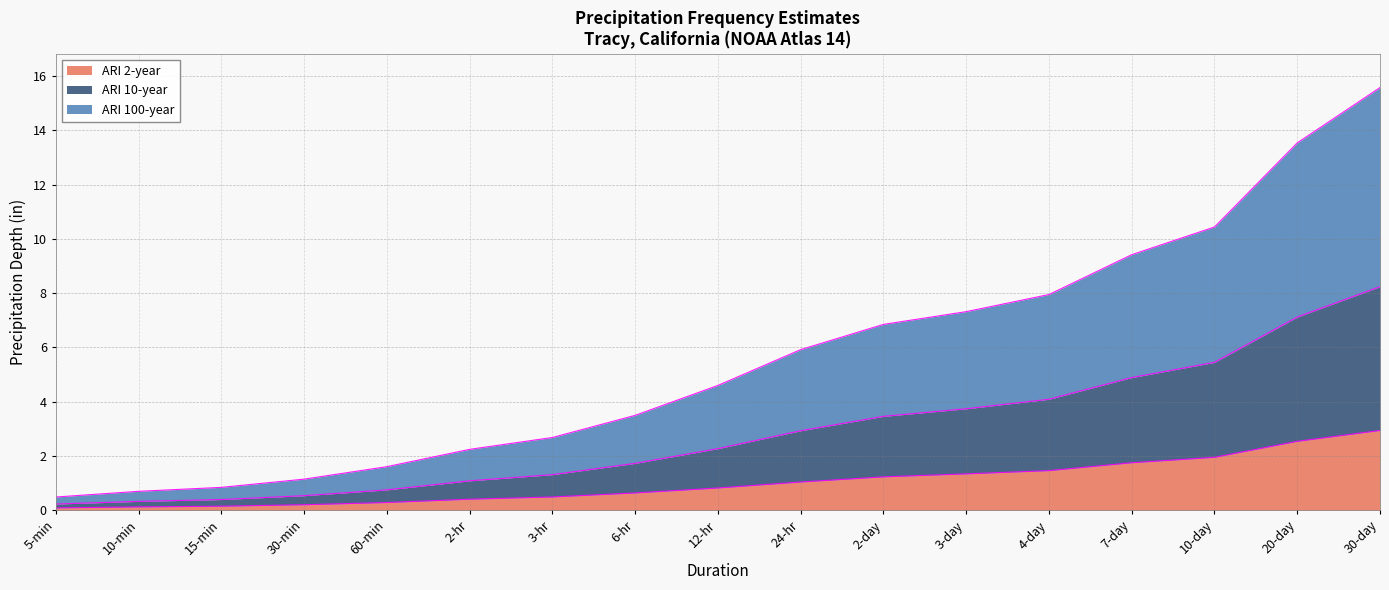

True or false: ARI 10-year and ARI 100-year cross at least once.

False